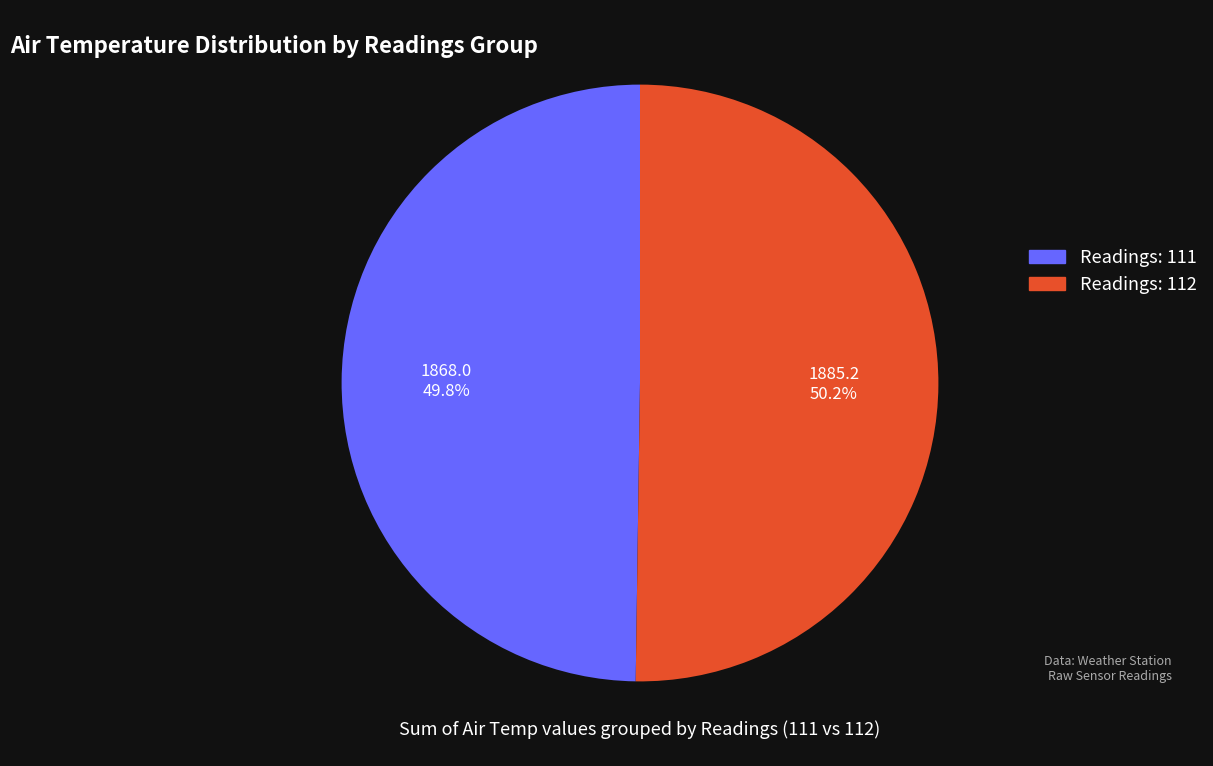

Do Readings: 112 and Readings: 111 together represent more than half of the pie?

Yes